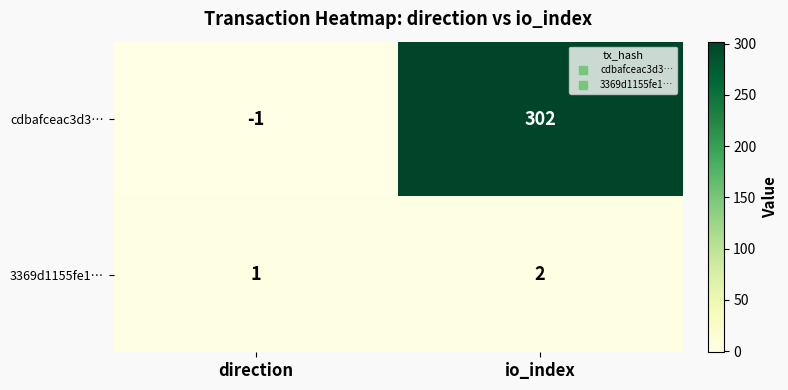

How many data points in 3369d1155fe1… are less than 2?

1